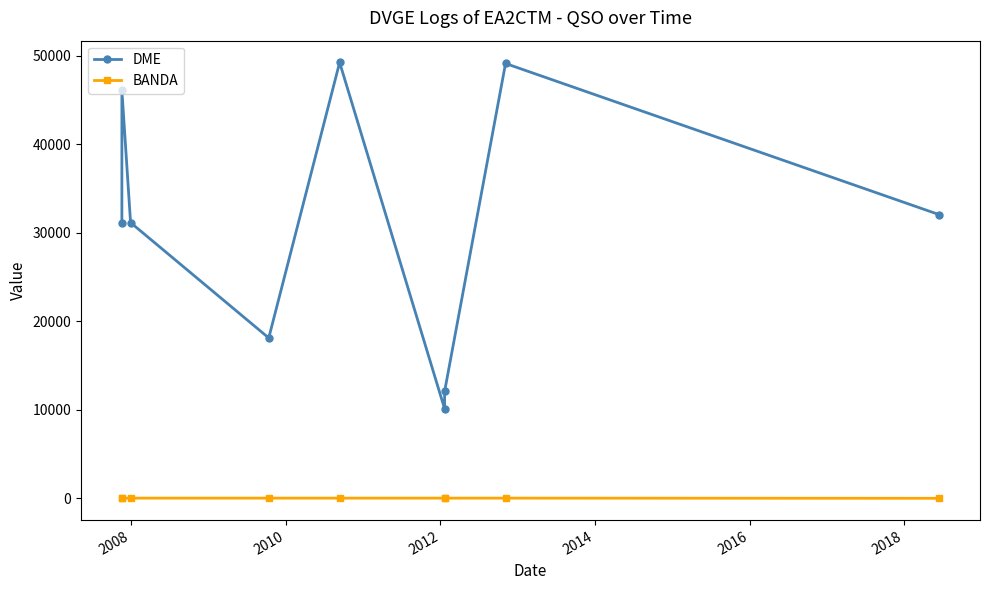

True or false: DME and BANDA intersect in this chart.

False